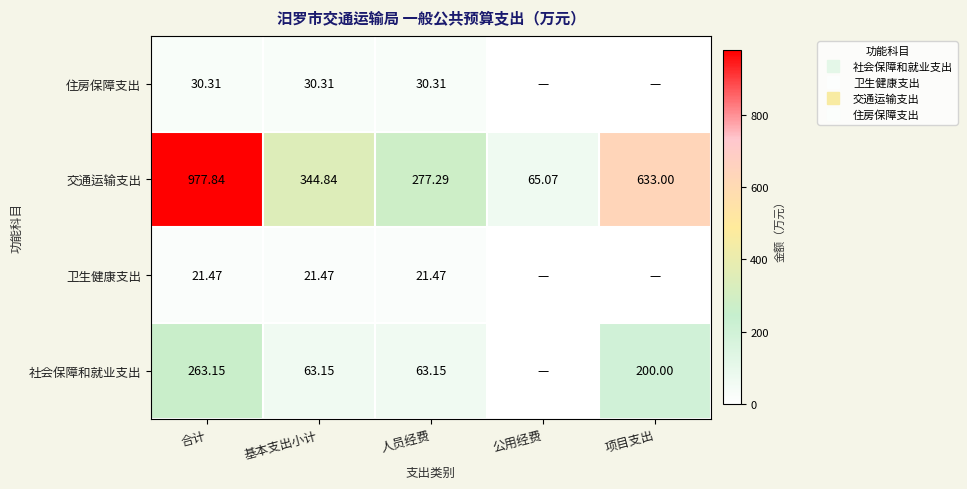

How many data points does each series have?

5